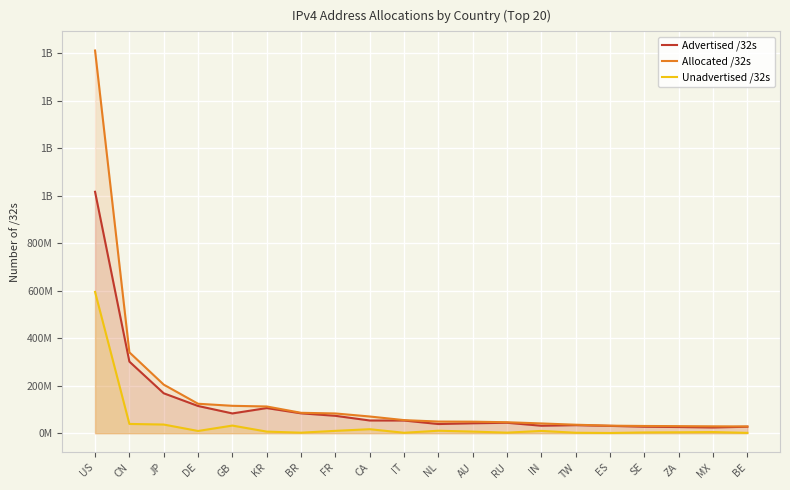

Rank the series by their maximum value, from highest to lowest.

Allocated /32s, Advertised /32s, Unadvertised /32s